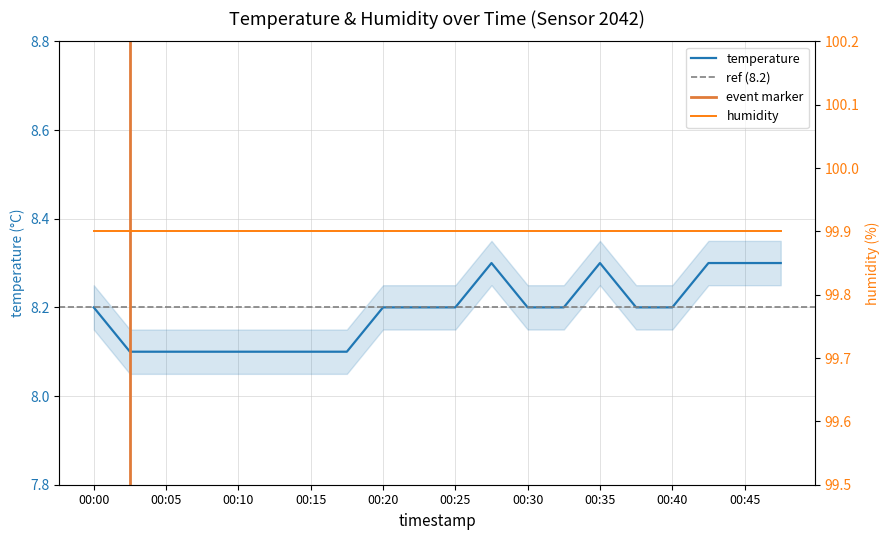

Rank the categories by value from highest to lowest.

00:27, 00:35, 00:43, 00:45, 00:48, 00:00, 00:20, 00:22, 00:25, 00:30, 00:32, 00:37, 00:40, 00:02, 00:05, 00:07, 00:10, 00:12, 00:15, 00:17